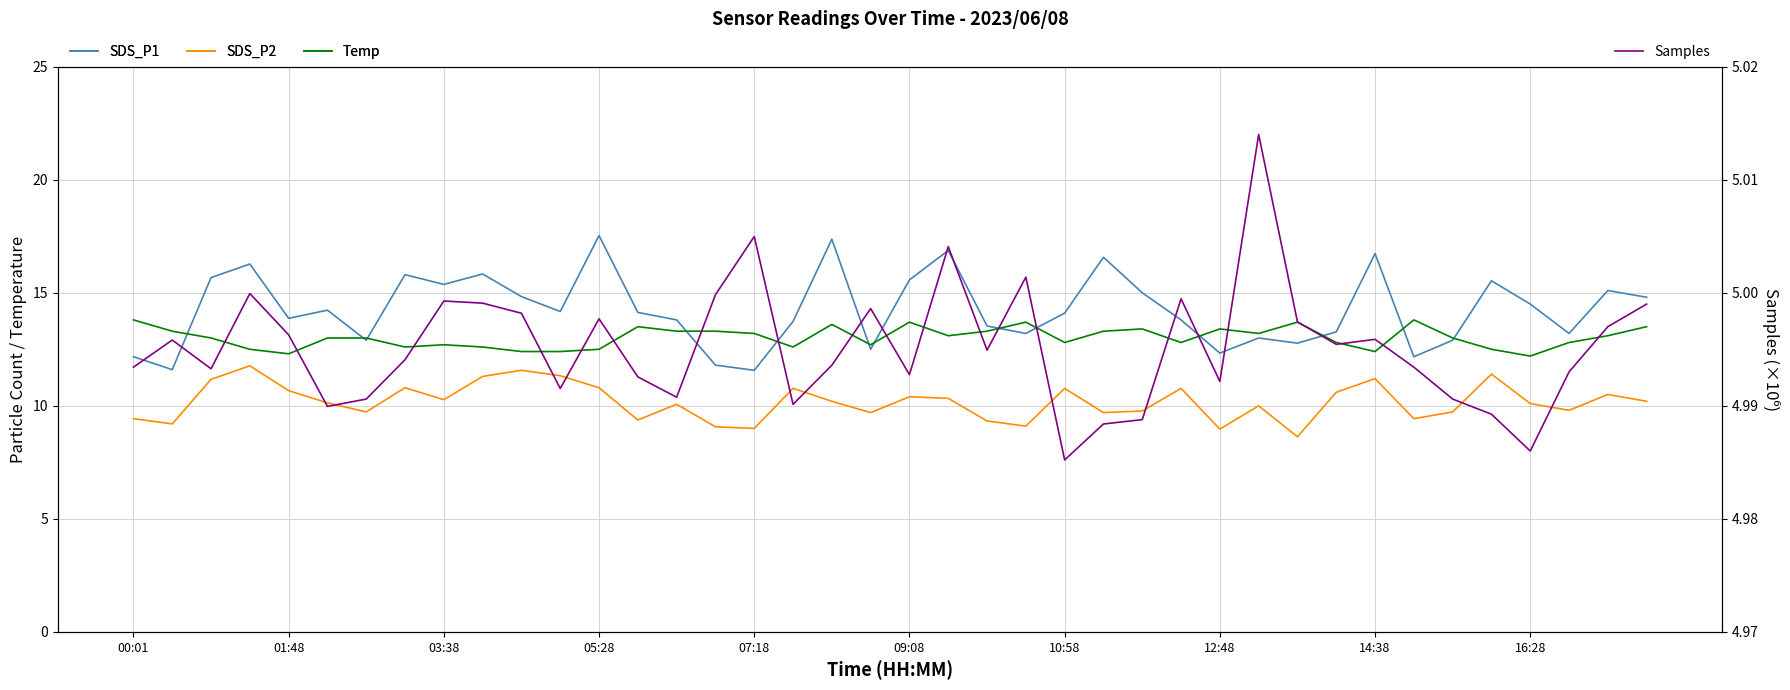

Reading right to left, what are all the values shown in this chart?

SDS_P1: 14.8	15.1	13.2	14.5	15.5	12.9	12.2	16.7	13.3	12.8	13.0	12.3	13.8	15.0	16.6	14.1	13.2	13.5	16.9	15.6	12.5	17.4	13.7	11.6	11.8	13.8	14.1	17.5	14.2	14.8	15.8	15.4	15.8	12.9	14.2	13.9	16.3	15.7	11.6	12.2
SDS_P2: 10.2	10.5	9.8	10.1	11.4	9.7	9.4	11.2	10.6	8.6	10.0	9.0	10.8	9.8	9.7	10.8	9.1	9.3	10.3	10.4	9.7	10.2	10.8	9.0	9.1	10.1	9.4	10.8	11.3	11.6	11.3	10.3	10.8	9.7	10.1	10.7	11.8	11.2	9.2	9.4
Temp: 13.5	13.1	12.8	12.2	12.5	13.0	13.8	12.4	12.8	13.7	13.2	13.4	12.8	13.4	13.3	12.8	13.7	13.3	13.1	13.7	12.7	13.6	12.6	13.2	13.3	13.3	13.5	12.5	12.4	12.4	12.6	12.7	12.6	13.0	13.0	12.3	12.5	13.0	13.3	13.8
Samples: 5.0	5.0	5.0	5.0	5.0	5.0	5.0	5.0	5.0	5.0	5.0	5.0	5.0	5.0	5.0	5.0	5.0	5.0	5.0	5.0	5.0	5.0	5.0	5.0	5.0	5.0	5.0	5.0	5.0	5.0	5.0	5.0	5.0	5.0	5.0	5.0	5.0	5.0	5.0	5.0